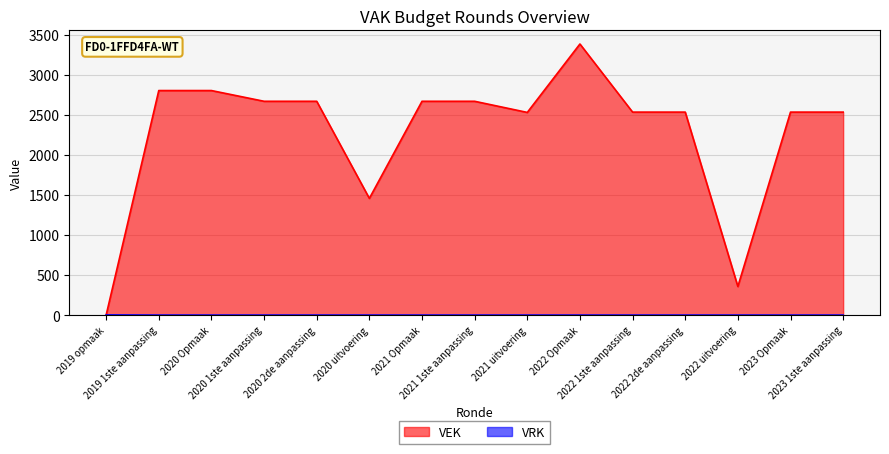

What are all the series names shown in the legend?

VEK, VRK